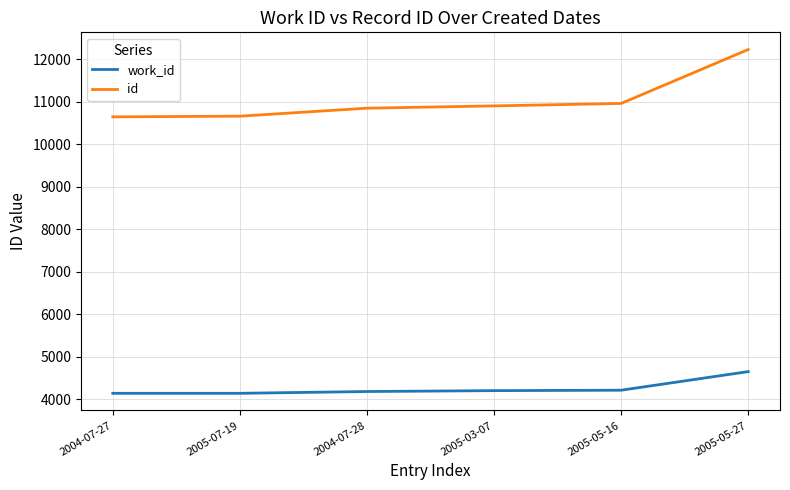

Which series has the widest spread of values?

id